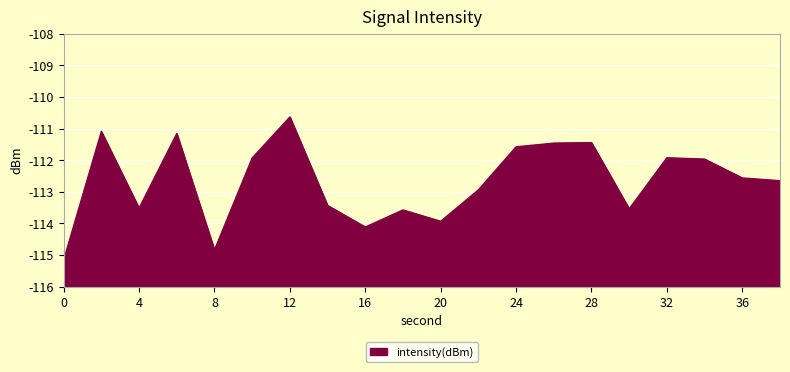

What is the minimum value shown in the chart?

-115.2